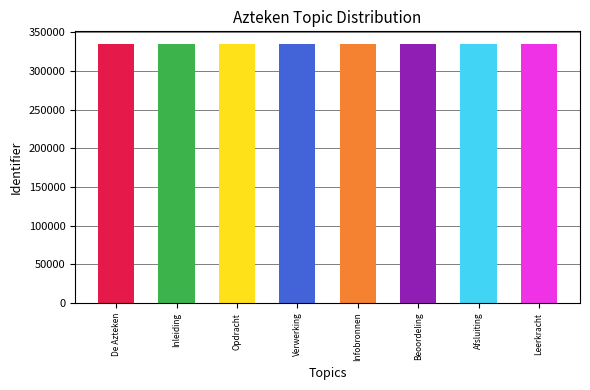

What is the minimum value shown in the chart?

334522